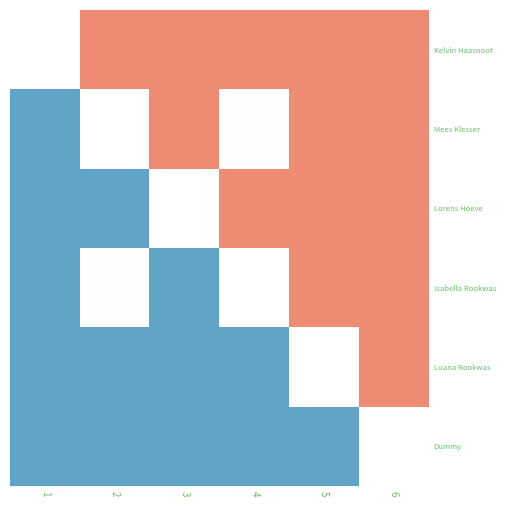

What is the approximate value of Mees Klesser at 4?

1.0